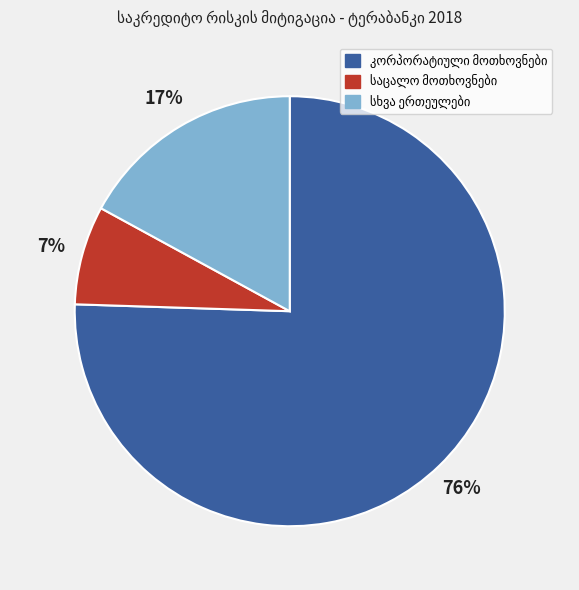

Does any single category account for the majority?

Yes